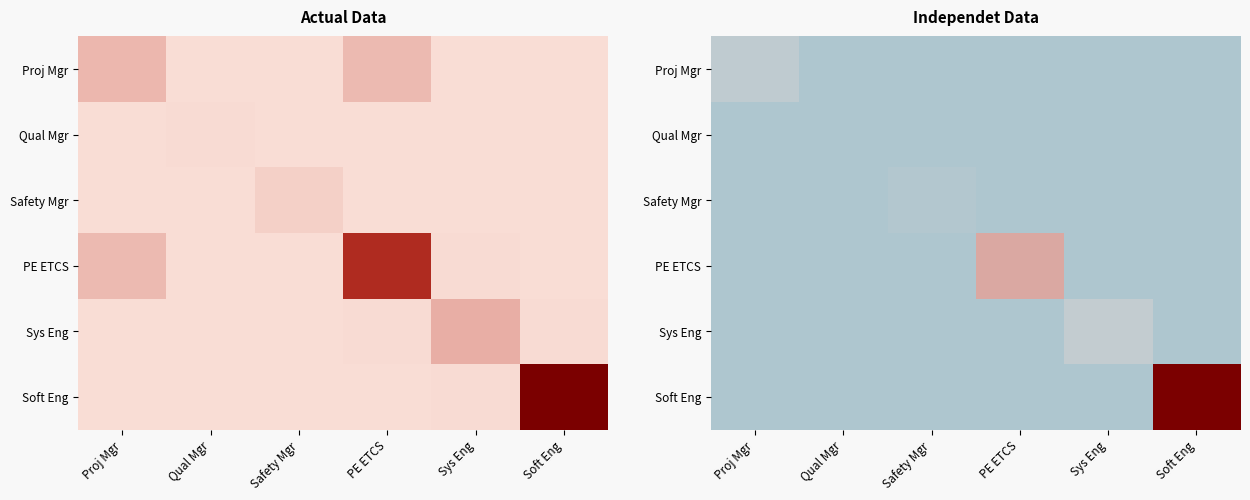

The value of Qual Mgr at Sys Eng is 0.0. True or false?

True